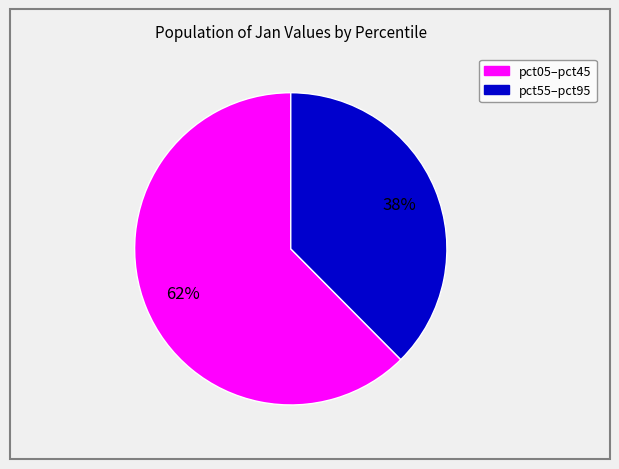

Is there any slice that represents more than half of the pie?

Yes